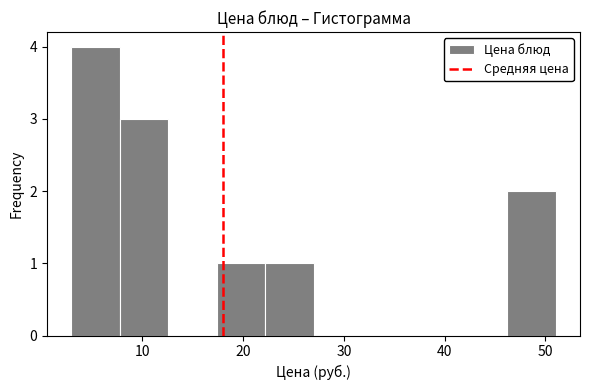

Reading left to right, list every bar in this chart as the range it spans on the x-axis followed by its height. Neither the bar edges nor the heights are printed on the chart, so give them approximately, as read against the axes.

3 to 8: 4
8 to 13: 3
13 to 17: 0
17 to 22: 1
22 to 27: 1
27 to 32: 0
32 to 37: 0
37 to 41: 0
41 to 46: 0
46 to 51: 2